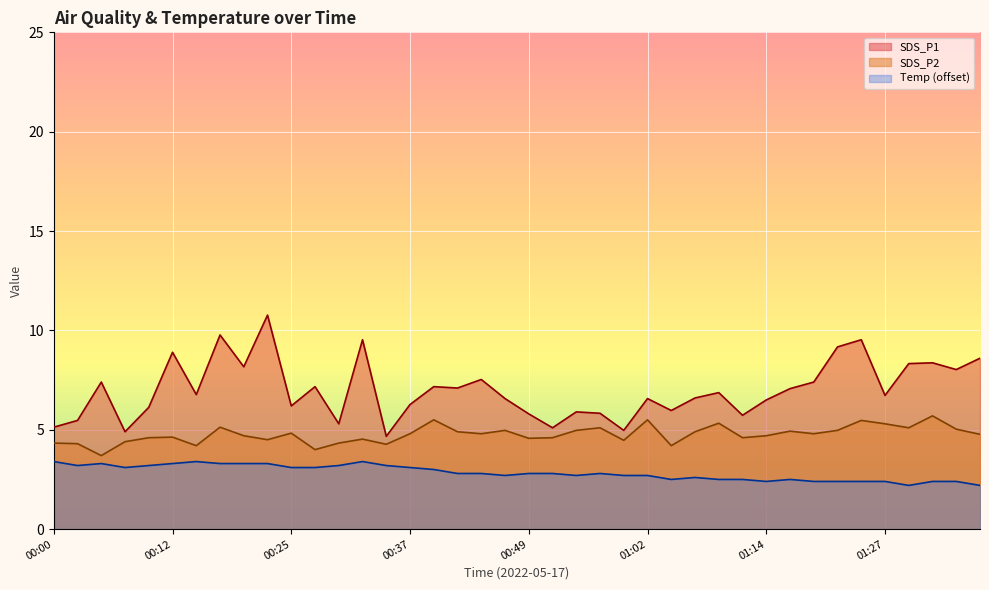

Is it true that SDS_P2 equals 4.0 at 00:27?

True